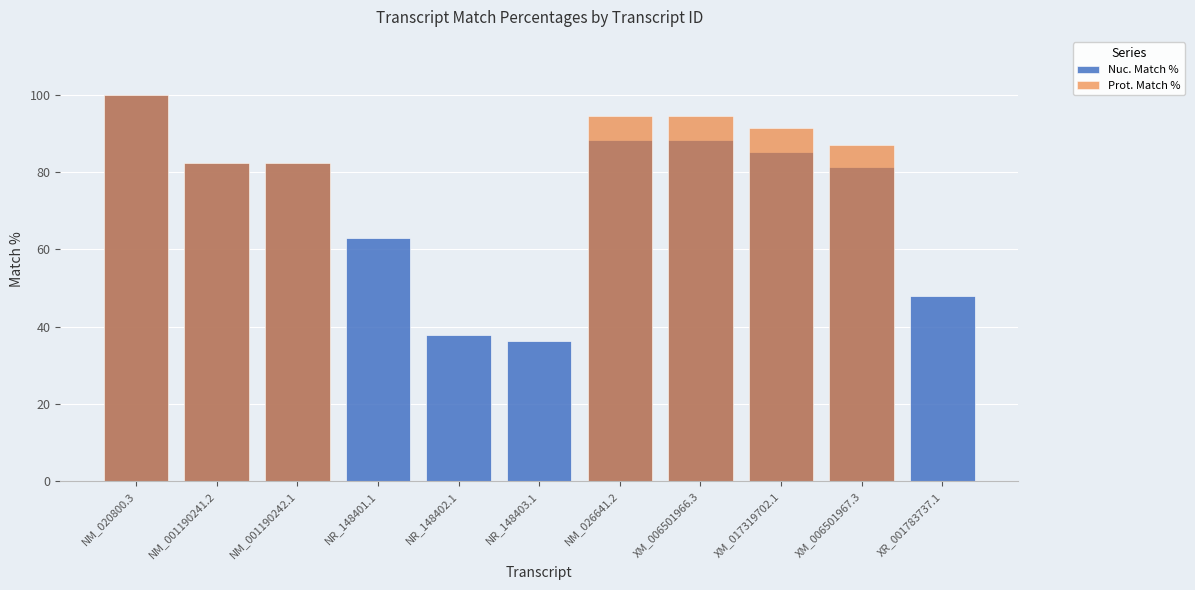

The value of Nuc. Match % at NM_020800.3 is 100.0. True or false?

True